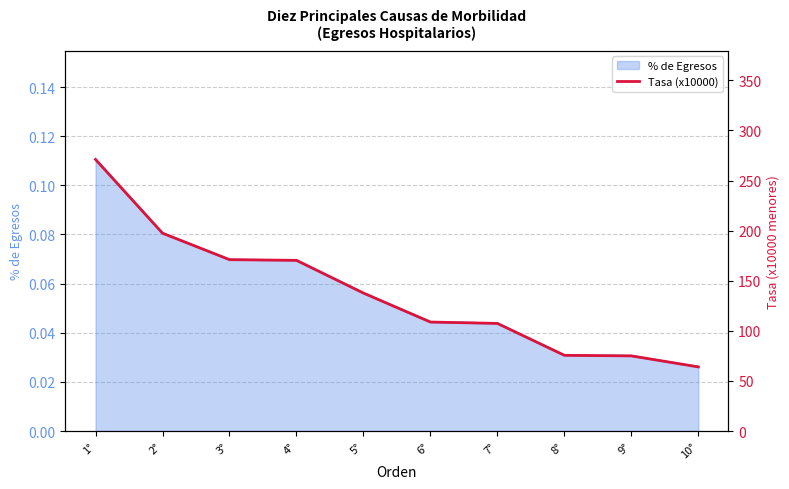

True or false: the data shows 230.8 at 5°.

False